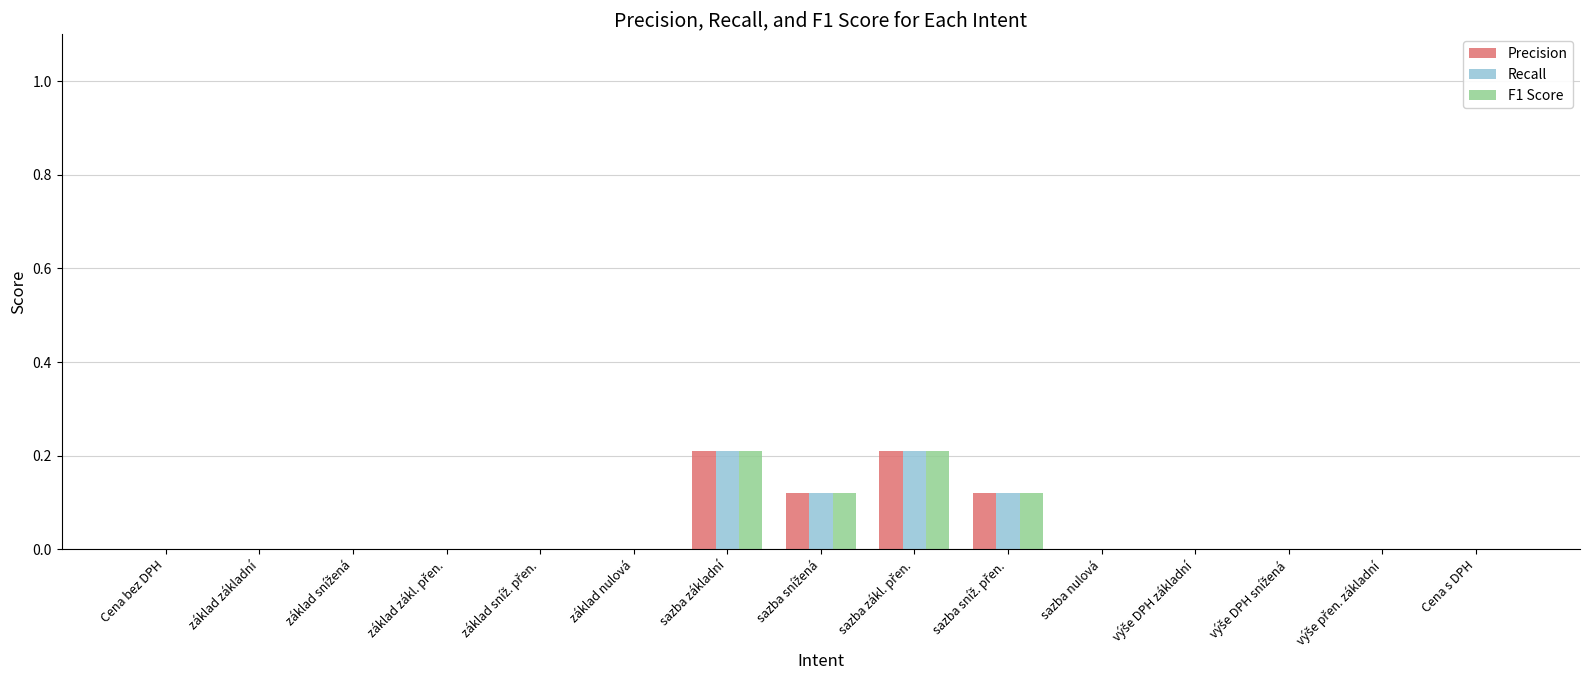

What is the sum of all F1 Score values?

0.7